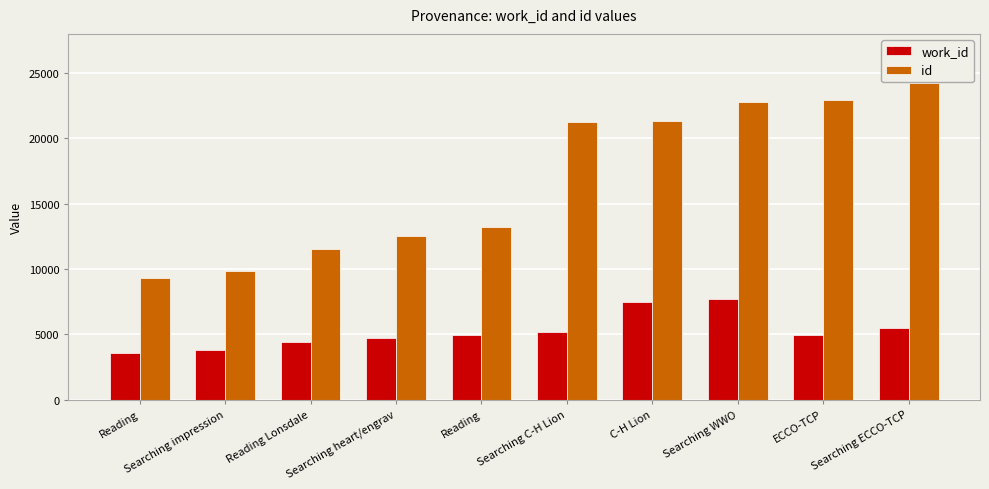

How many bars are there in total?

20